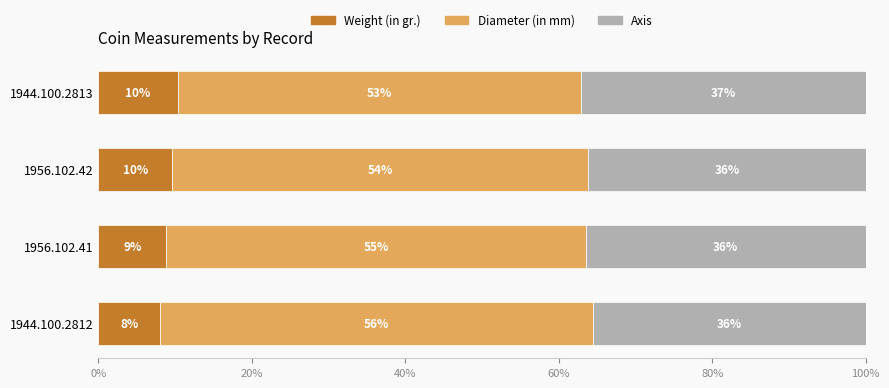

What is the total value across all series at 1944.100.2813?

100.0